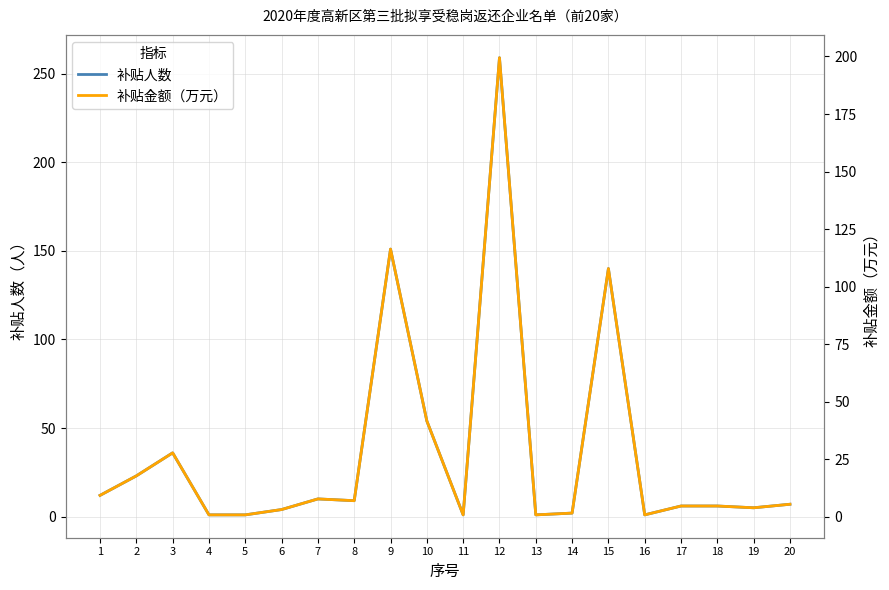

Where does the 补贴金额（万元） series first go above 5?

1